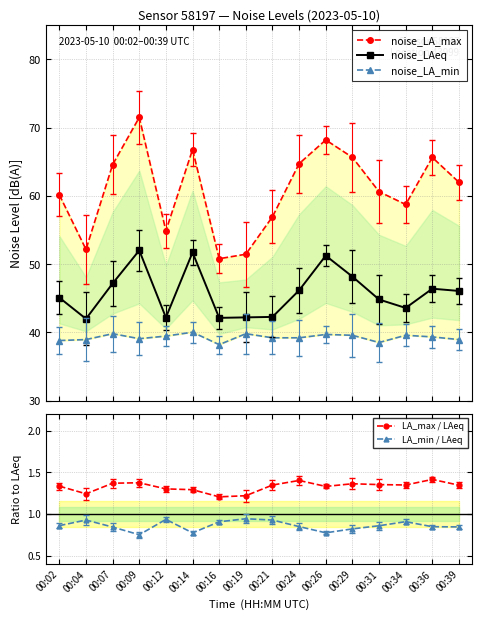

Reading right to left, extract all data points from this chart.

noise_LA_max: 62.0	65.6	58.7	60.6	65.6	68.2	64.7	56.9	51.5	50.8	66.8	54.9	71.5	64.6	52.1	60.1
noise_LAeq: 46.1	46.4	43.6	44.8	48.2	51.2	46.2	42.3	42.2	42.1	51.7	42.2	52.0	47.2	42.0	45.1
noise_LA_min: 39.0	39.3	39.6	38.5	39.6	39.7	39.2	39.2	39.8	38.2	40.0	39.5	39.1	39.8	39.0	38.8
LA_max / LAeq: 1.3	1.4	1.3	1.4	1.4	1.3	1.4	1.3	1.2	1.2	1.3	1.3	1.4	1.4	1.2	1.3
LA_min / LAeq: 0.8	0.8	0.9	0.9	0.8	0.8	0.8	0.9	0.9	0.9	0.8	0.9	0.8	0.8	0.9	0.9